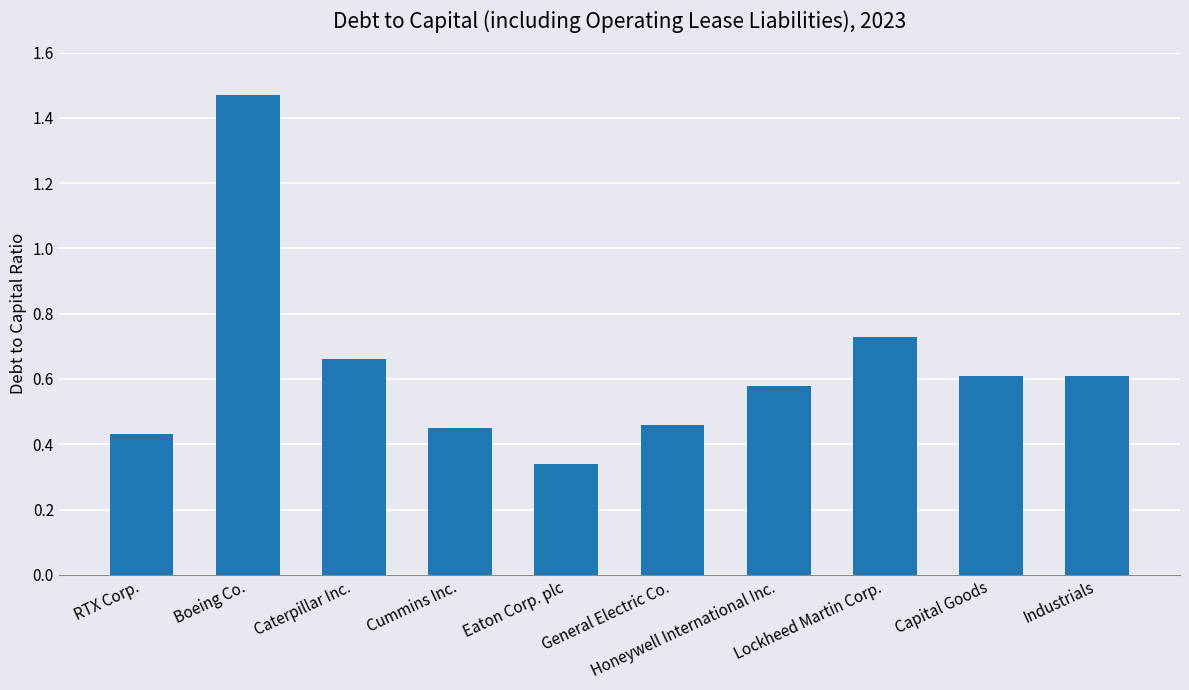

What is the label of the 1st bar from the right?

Industrials